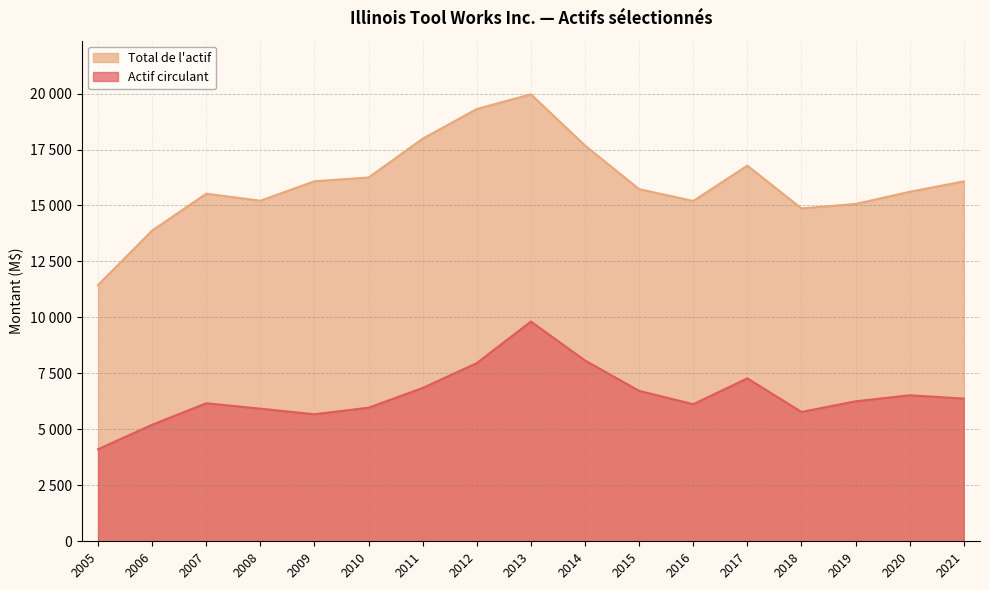

Which has a higher value, 2016 or 2005?

2016